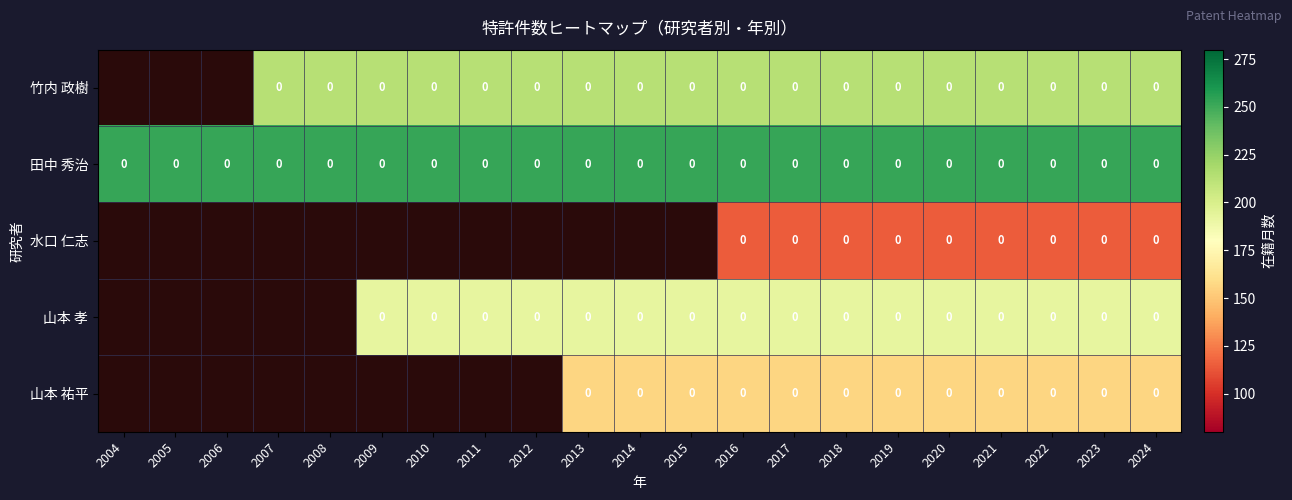

The 田中 秀治 series shows 0 at 2005. True or false?

True